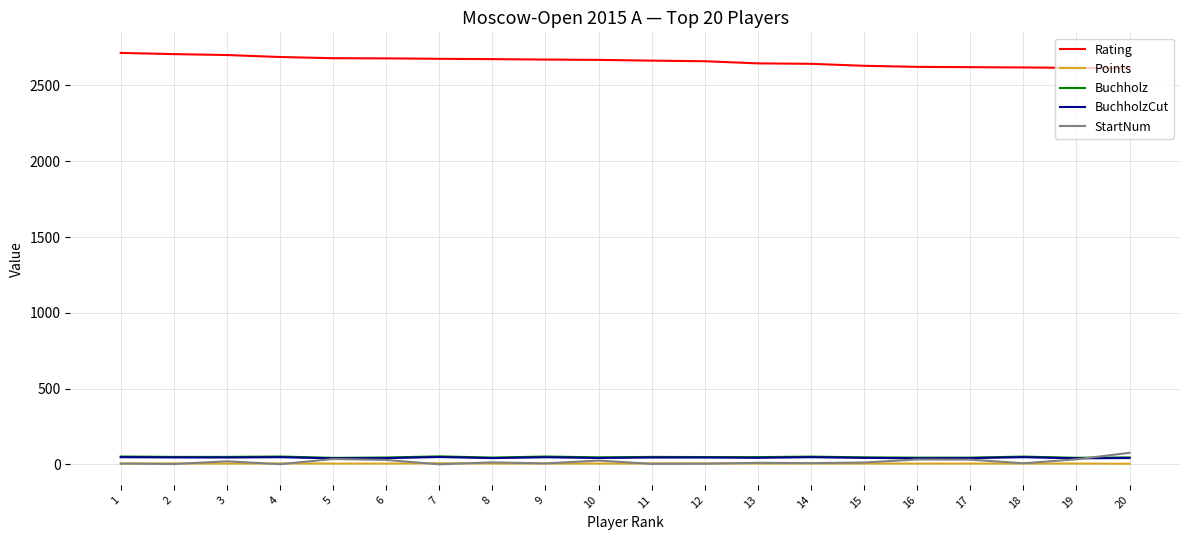

True or false: Buchholz and Rating intersect in this chart.

False